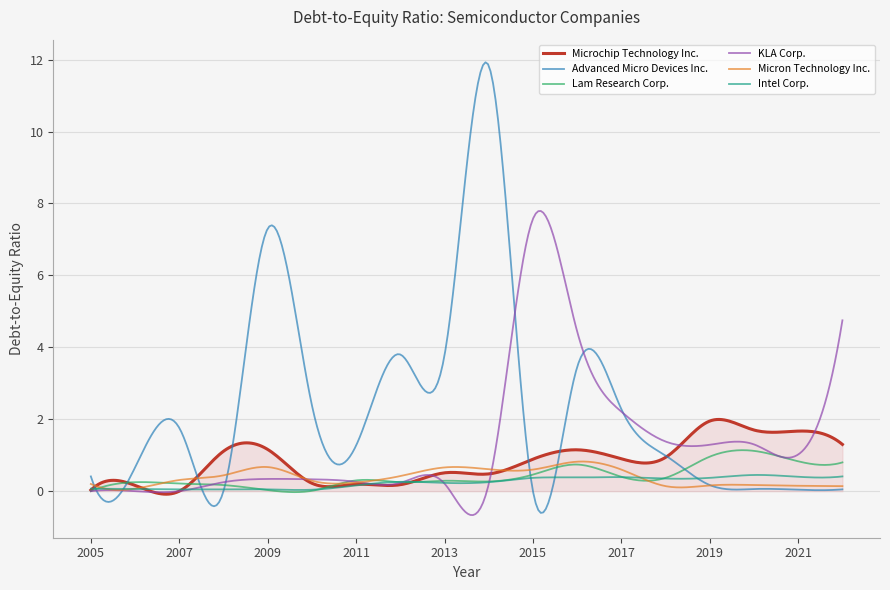

Which series has the largest range (max minus min)?

Advanced Micro Devices Inc.